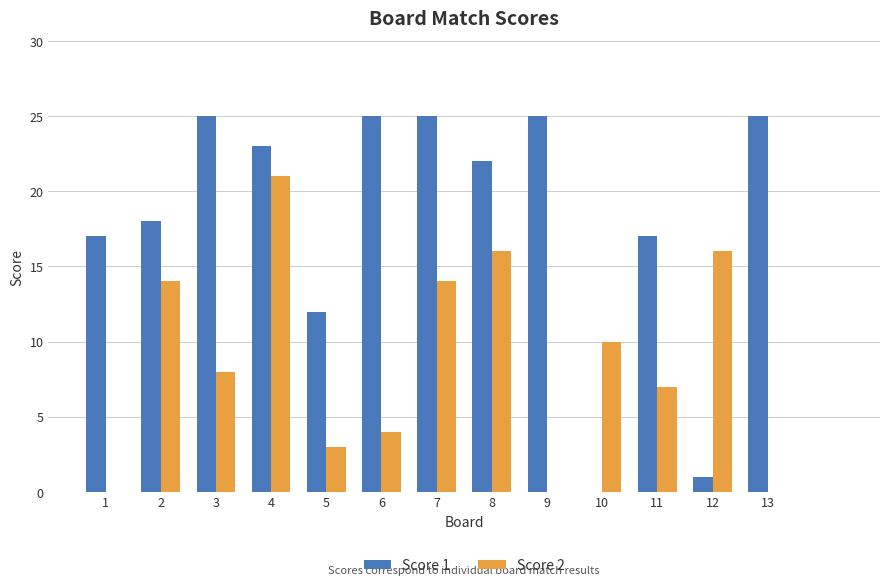

Which series has the largest total across all categories?

Score 1